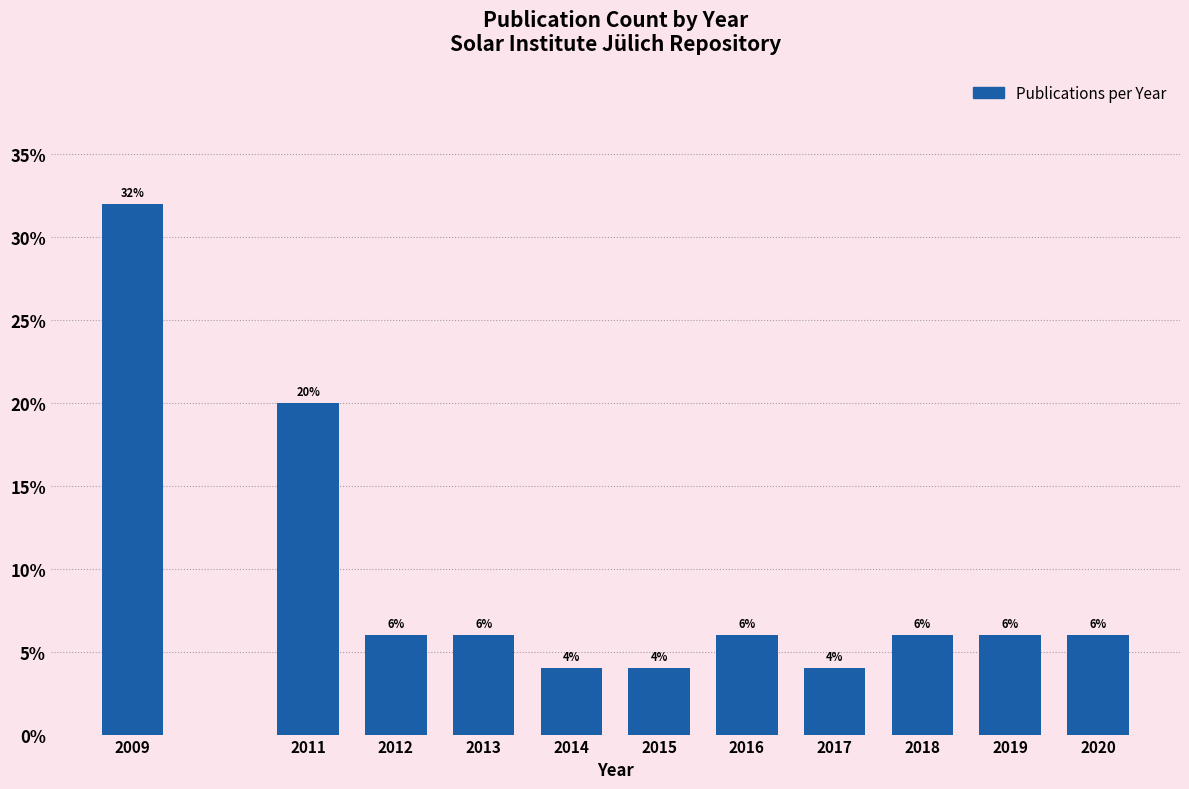

Reading left to right, what are all the values shown in this chart?

2009=32	2011=20	2012=6	2013=6	2014=4	2015=4	2016=6	2017=4	2018=6	2019=6	2020=6